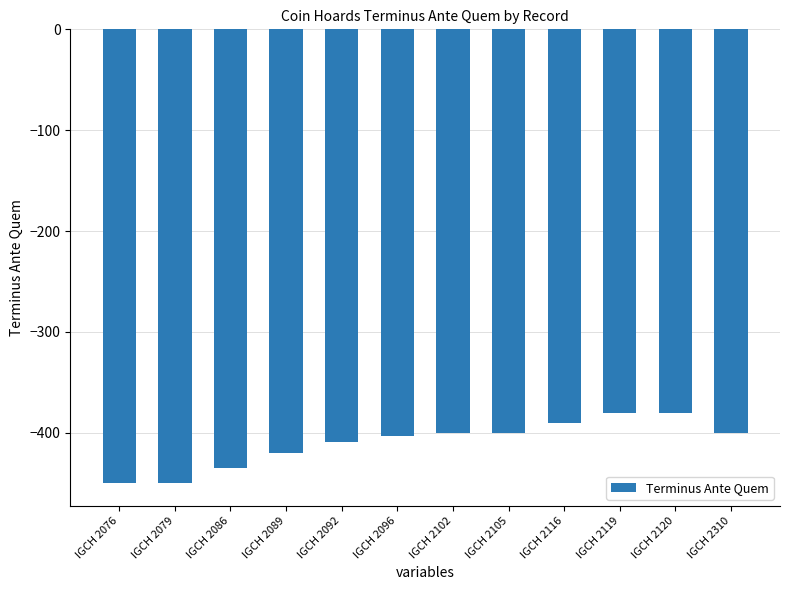

What is the smallest value displayed?

-450